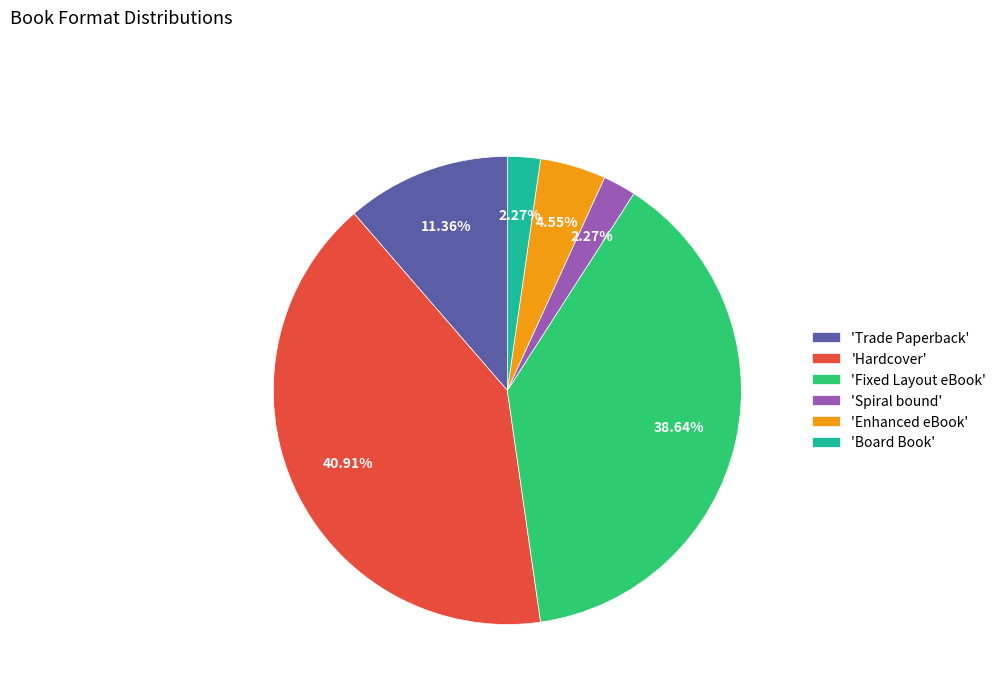

To the nearest percent, what is the average slice percentage?

17%